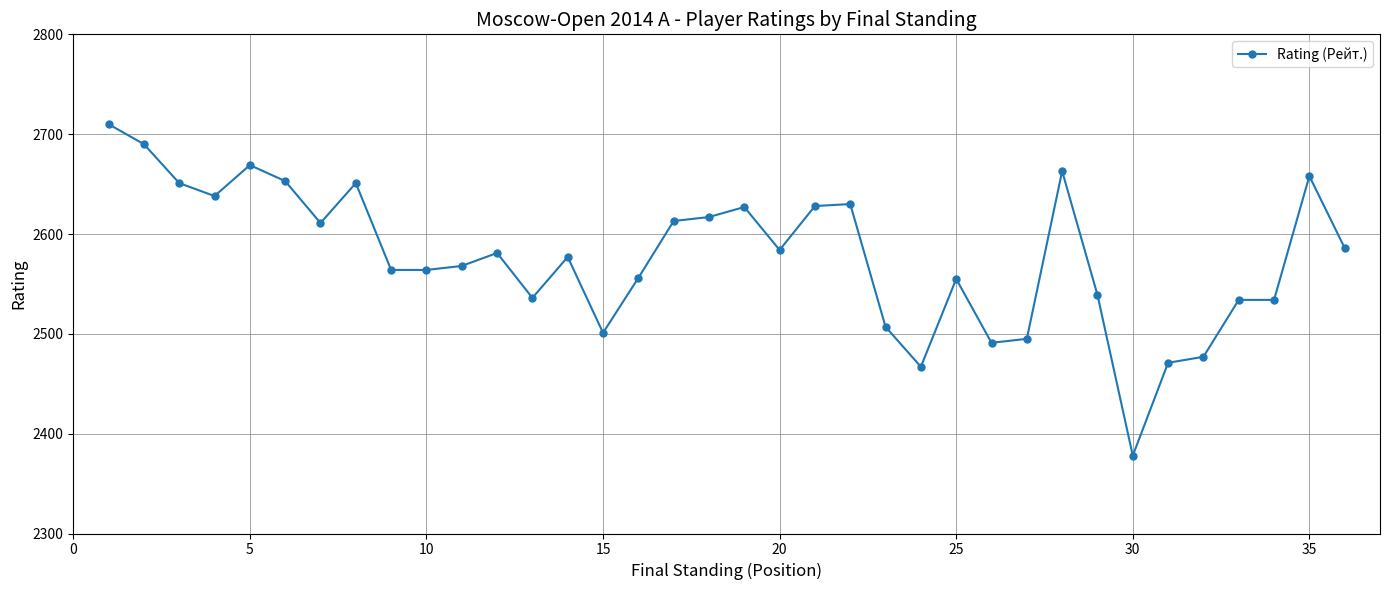

What is the value of the 20th point from the left?

2584